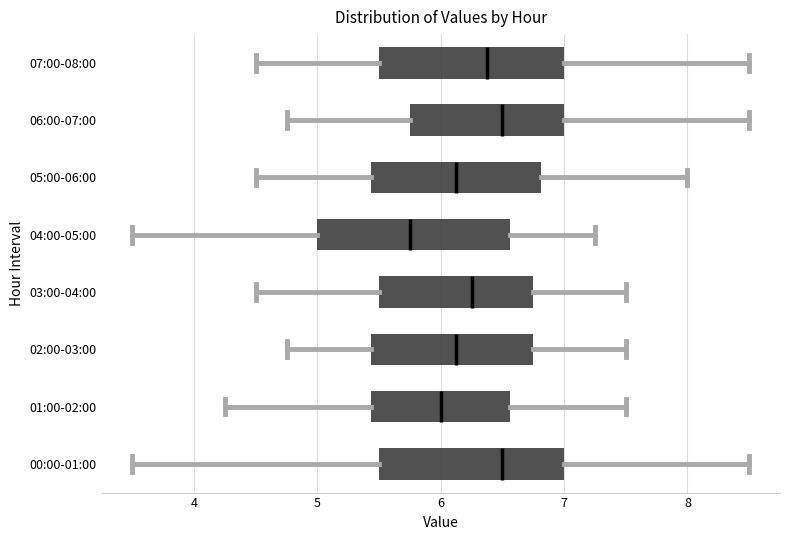

Reading bottom to top, transcribe this box plot: for each box, give where its median line is, the range the box spans, and where its two whiskers end, as read against the x-axis. The values are not printed on the chart, so give them approximately, as read against the axis.

00:00-01:00: median 6.5, box 5.5 to 7.0, whiskers 3.5 to 8.5
01:00-02:00: median 6.0, box 5.4 to 6.6, whiskers 4.3 to 7.5
02:00-03:00: median 6.1, box 5.4 to 6.8, whiskers 4.8 to 7.5
03:00-04:00: median 6.3, box 5.5 to 6.8, whiskers 4.5 to 7.5
04:00-05:00: median 5.8, box 5.0 to 6.6, whiskers 3.5 to 7.3
05:00-06:00: median 6.1, box 5.4 to 6.8, whiskers 4.5 to 8.0
06:00-07:00: median 6.5, box 5.8 to 7.0, whiskers 4.8 to 8.5
07:00-08:00: median 6.4, box 5.5 to 7.0, whiskers 4.5 to 8.5